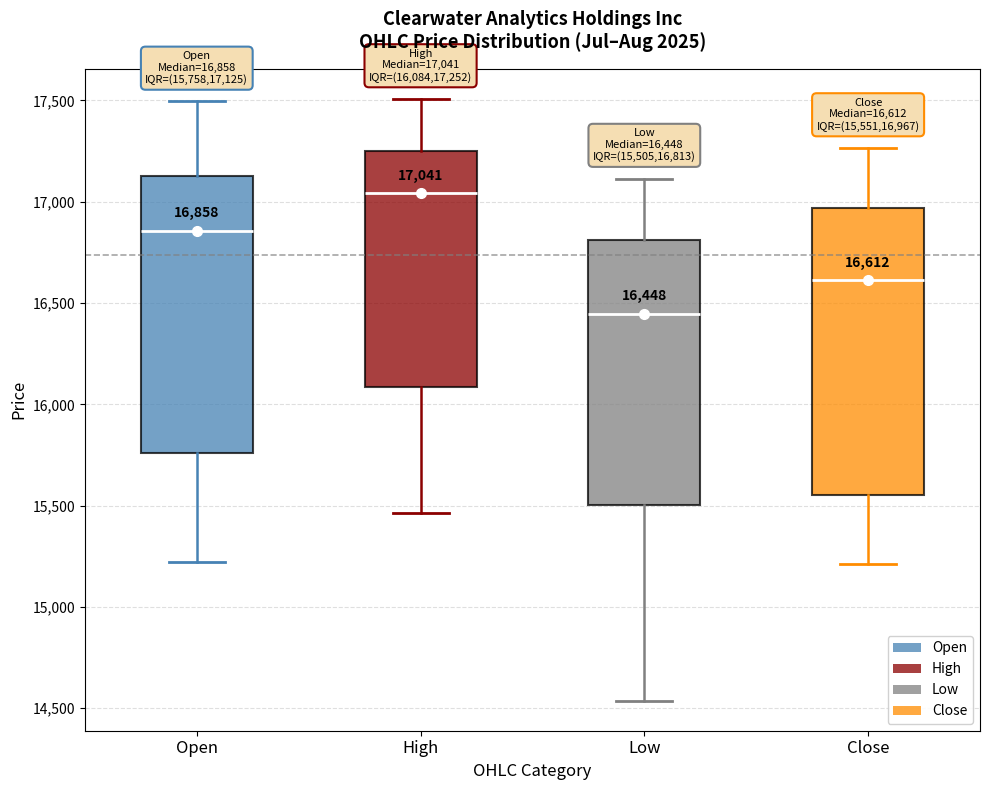

Which box has the lowest median line?

Low